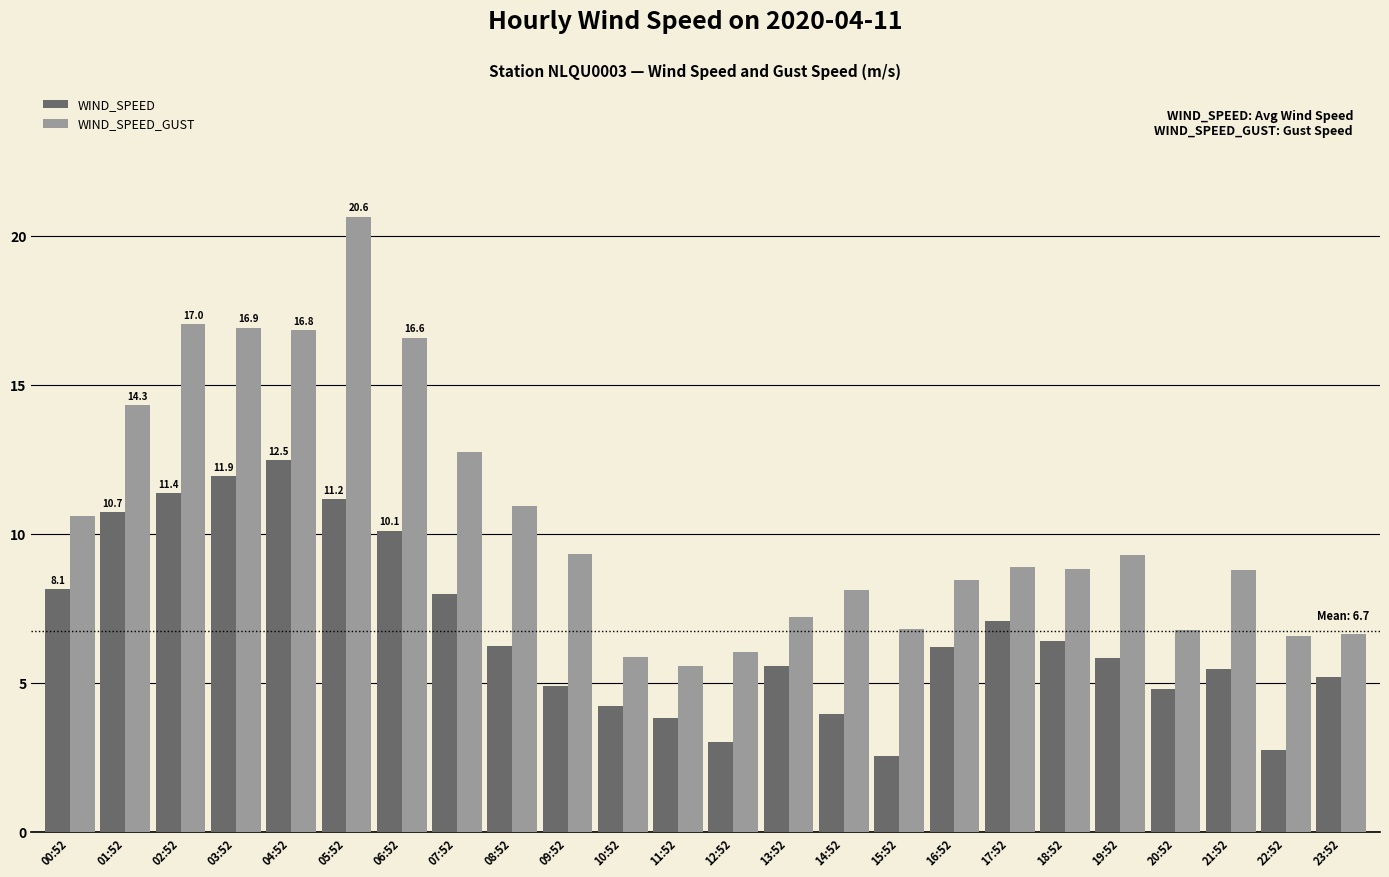

What is the average value of the WIND_SPEED_GUST series?

10.4